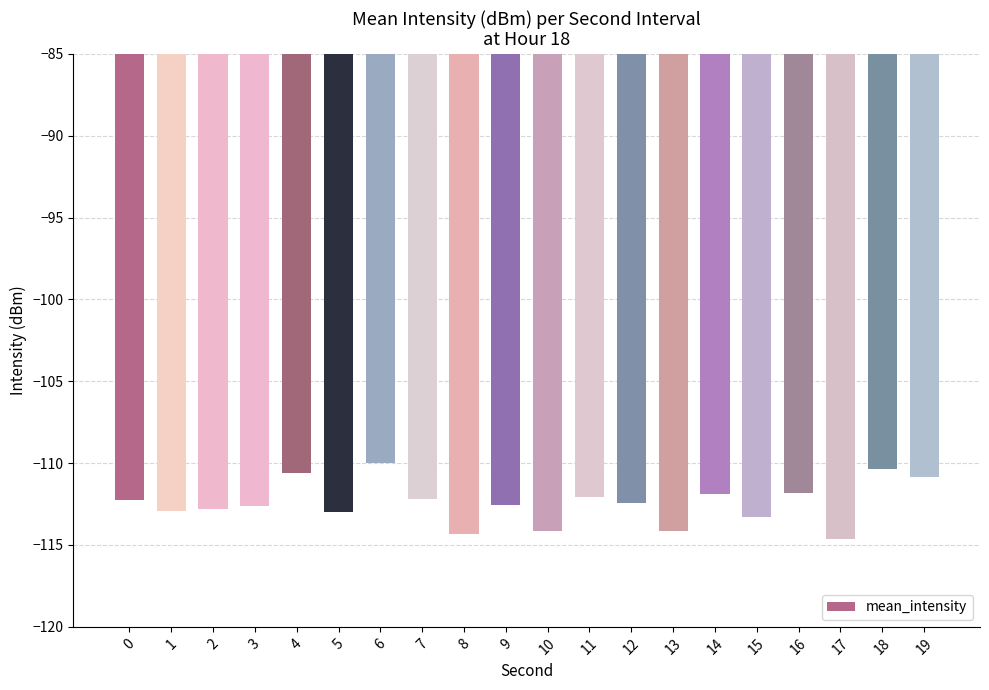

At which label does the data first exceed -112?

4